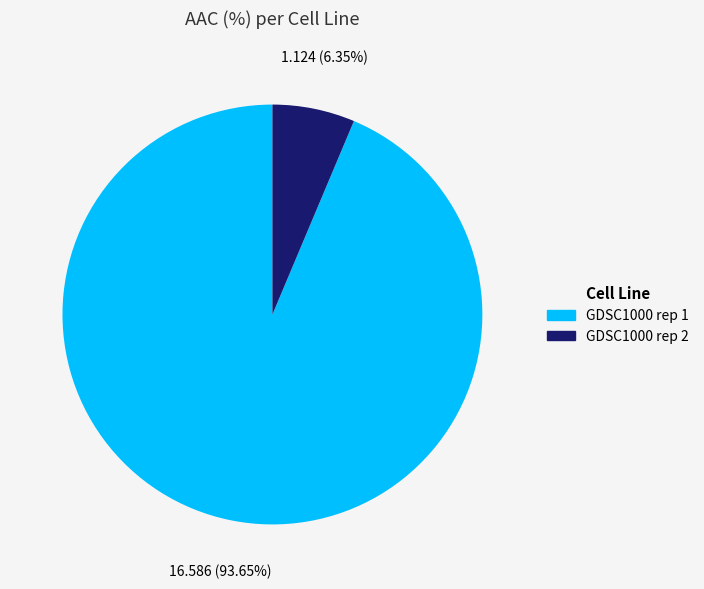

Count the number of slices in the pie.

2